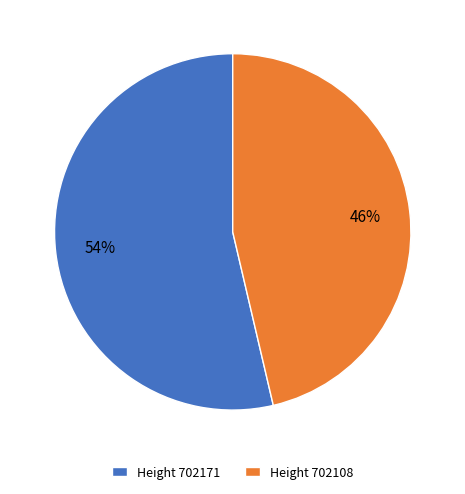

To the nearest percent, what is the combined percentage of Height 702108 and Height 702171?

100%